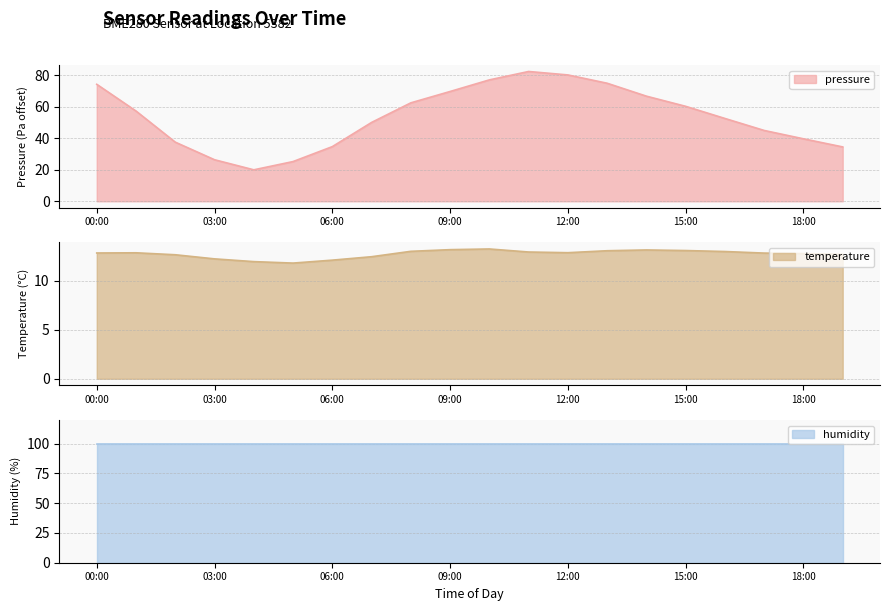

The value of pressure at 06:00 is 34.8. True or false?

True